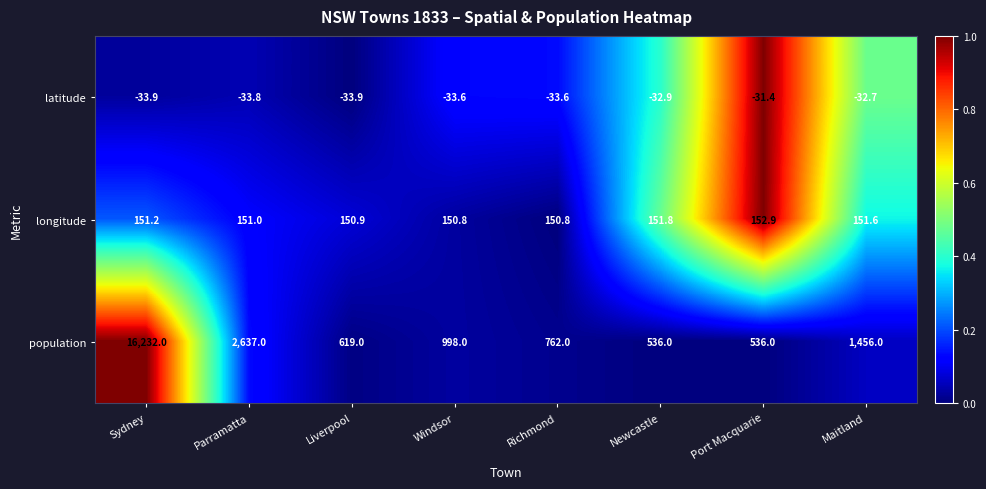

What is the highest value of the longitude series?

152.9